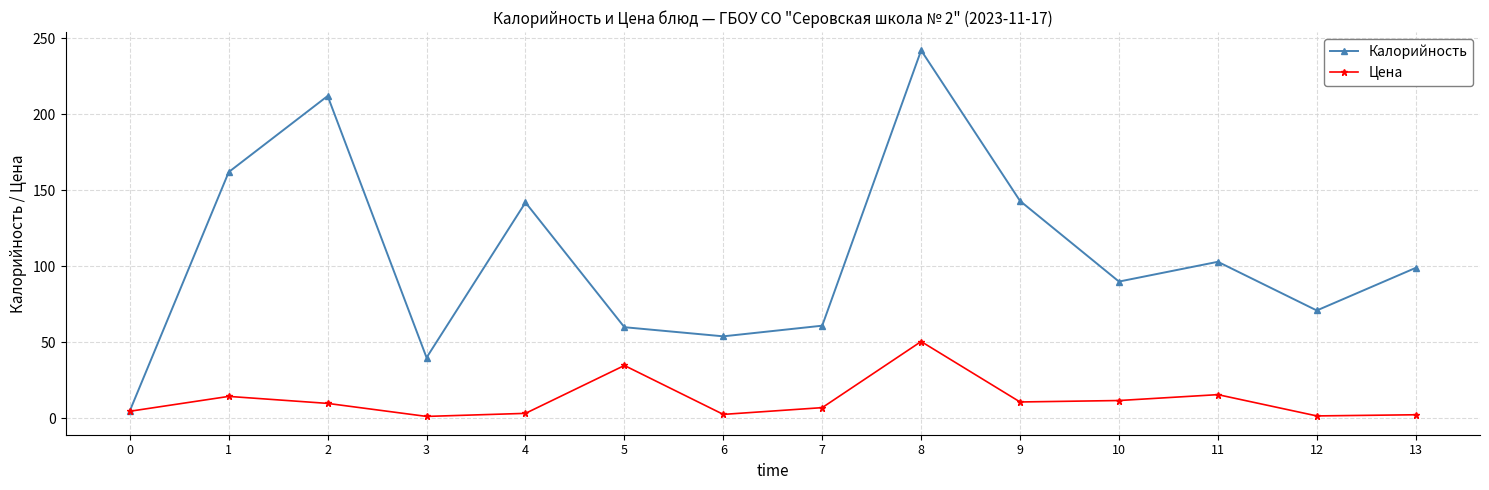

At which category is the sum across all series the highest?

8